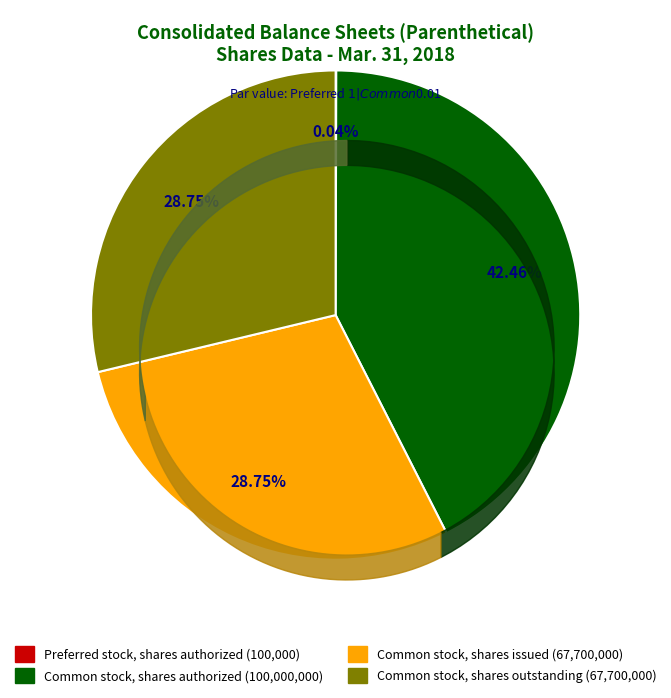

To the nearest percent, what portion does Common stock, shares outstanding represent?

29%